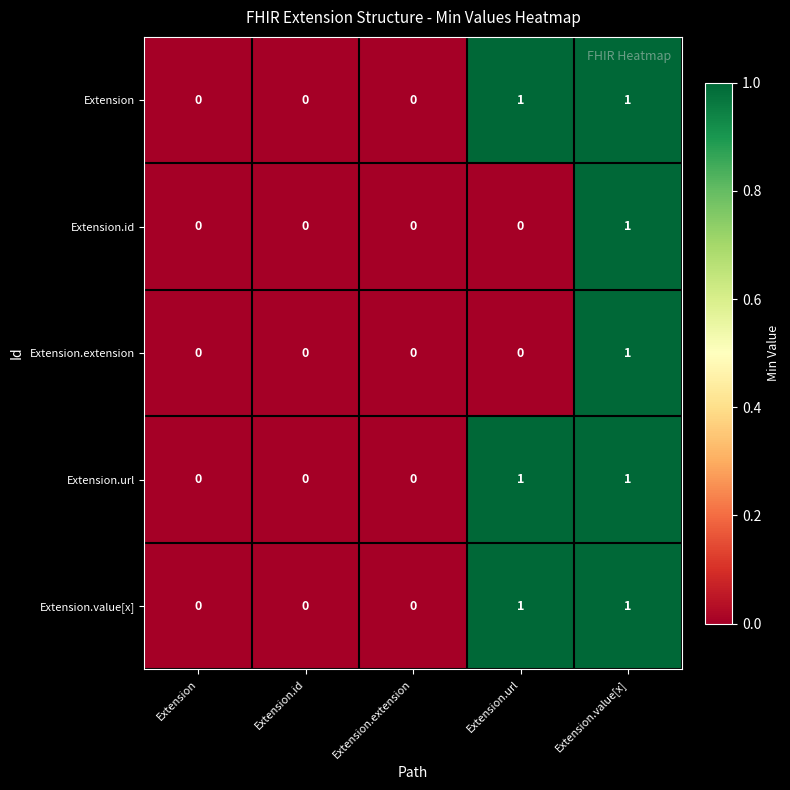

Reading right to left, extract all data points from this chart.

Extension: Extension.value[x]=1	Extension.url=1	Extension.extension=0	Extension.id=0	Extension=0
Extension.id: Extension.value[x]=1	Extension.url=0	Extension.extension=0	Extension.id=0	Extension=0
Extension.extension: Extension.value[x]=1	Extension.url=0	Extension.extension=0	Extension.id=0	Extension=0
Extension.url: Extension.value[x]=1	Extension.url=1	Extension.extension=0	Extension.id=0	Extension=0
Extension.value[x]: Extension.value[x]=1	Extension.url=1	Extension.extension=0	Extension.id=0	Extension=0